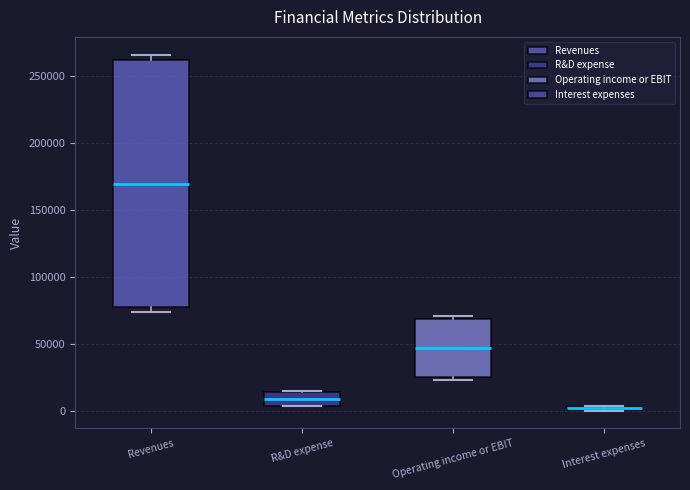

Comparing the boxes themselves (not the whiskers), which one is the tallest?

Revenues